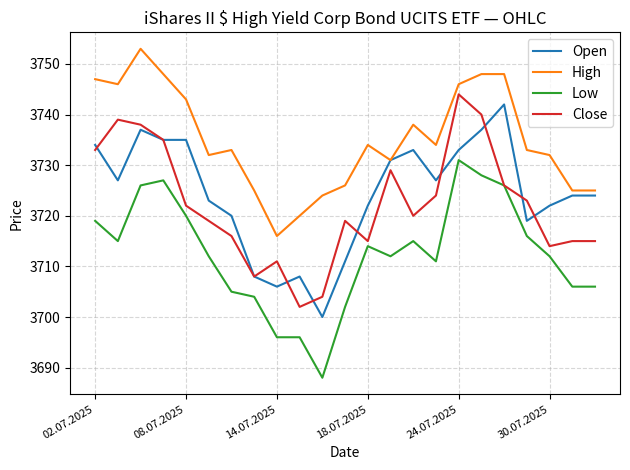

What is the greatest value displayed?

3753